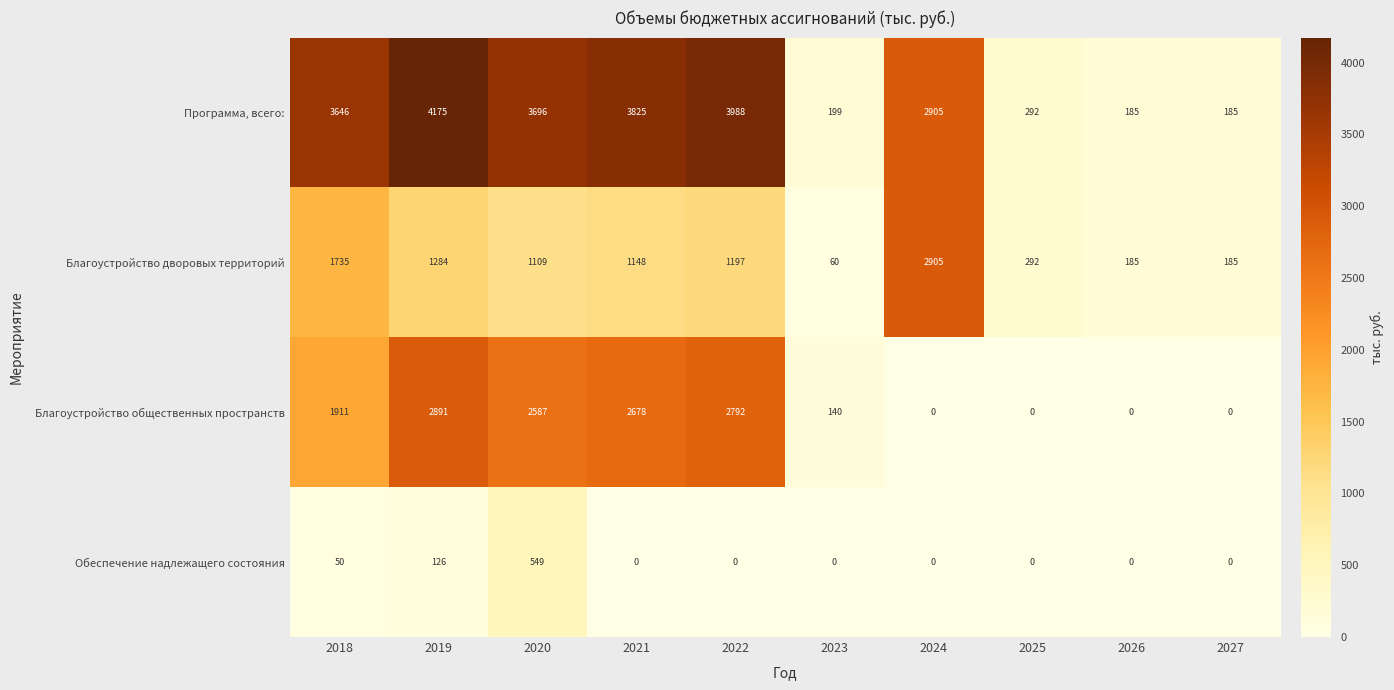

What is the difference between the second highest and second lowest values in the Благоустройство дворовых территорий series?

1550